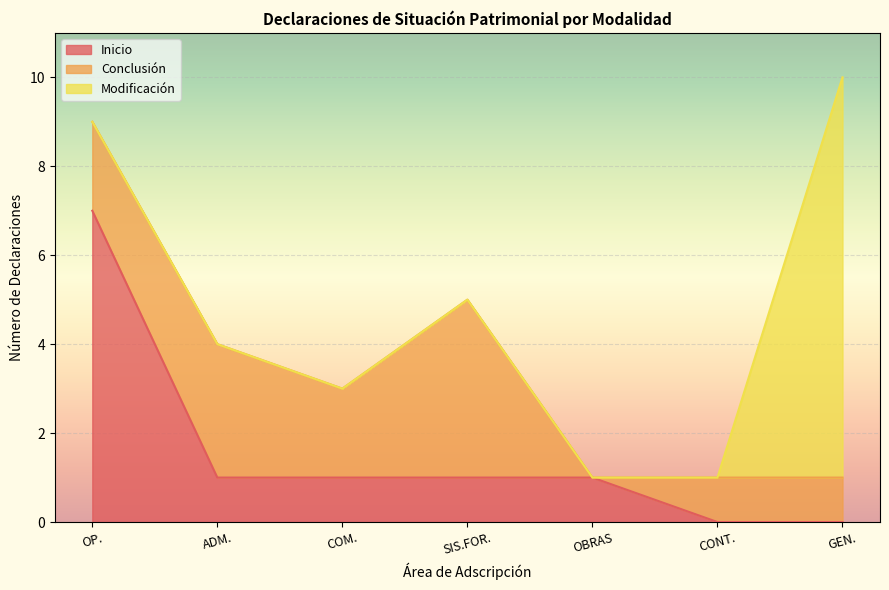

Is it true that Inicio equals 2 at SUBGERENCIA DE  SISTEMAS  FORANEOS?

False